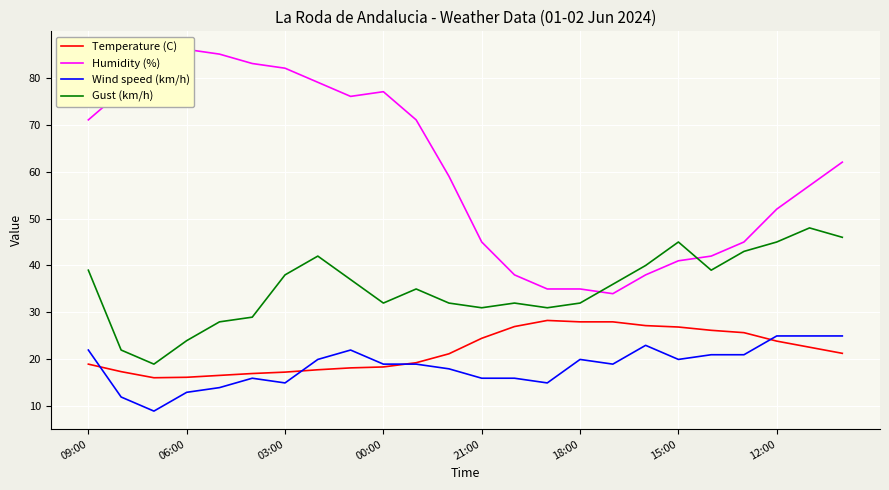

True or false: Temperature (C) and Gust (km/h) intersect in this chart.

False